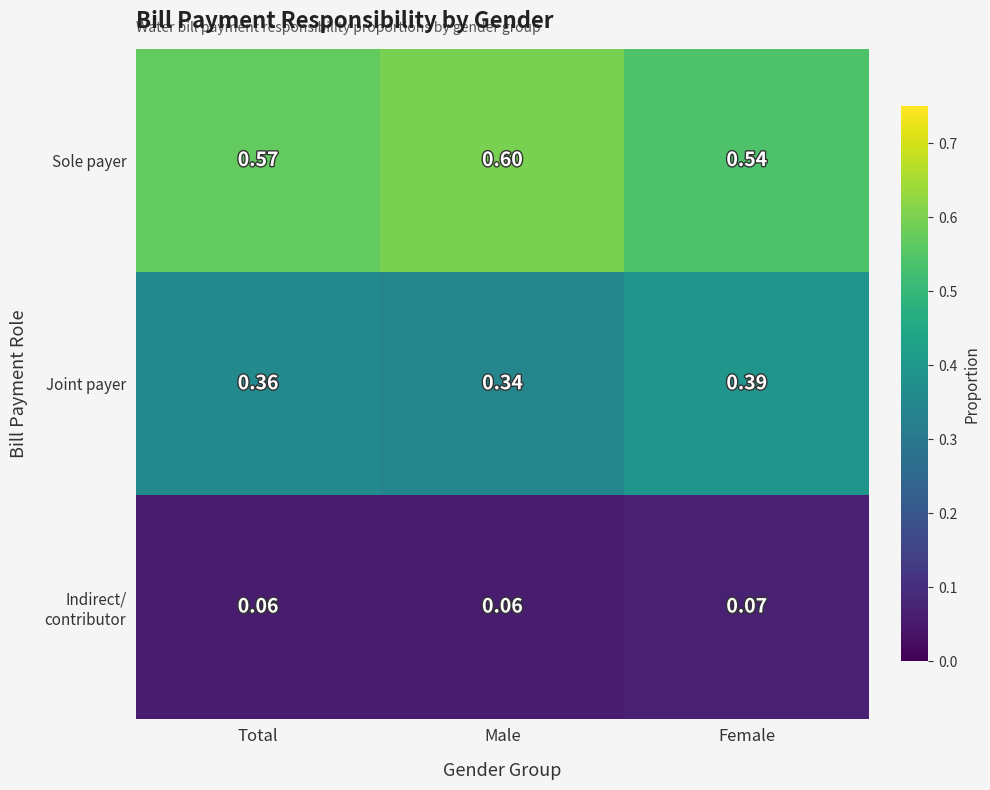

Which series has the largest total across all categories?

Sole payer